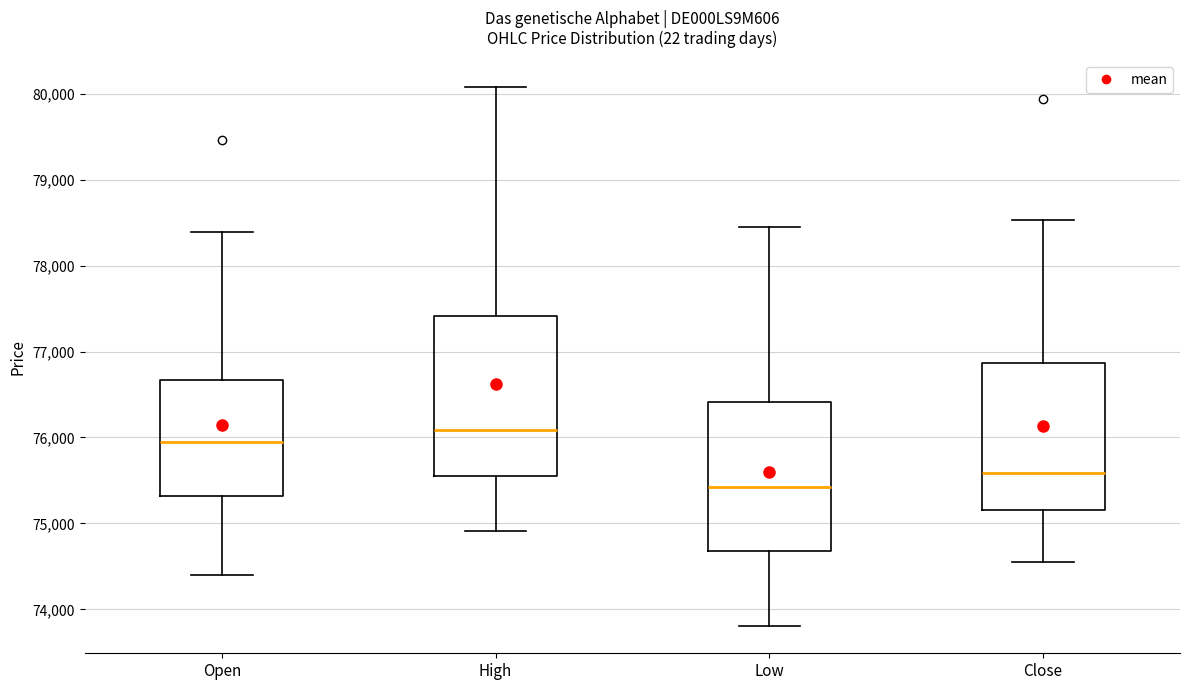

Reading left to right, read every box against the y-axis: the position of its median line, the range the box covers, and the ends of its whiskers. The values are not printed on the chart, so give them approximately, as read against the axis.

Open: median 76000, box 75300 to 76700, whiskers 74400 to 78400
High: median 76100, box 75500 to 77400, whiskers 74900 to 80100
Low: median 75400, box 74700 to 76400, whiskers 73800 to 78400
Close: median 75600, box 75200 to 76900, whiskers 74500 to 78500